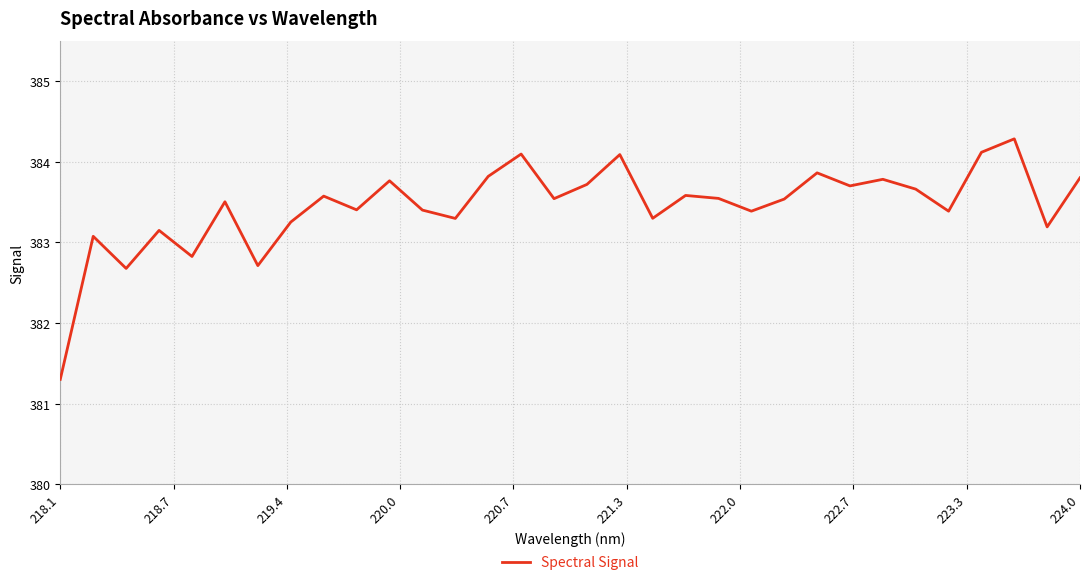

What is the greatest value displayed?

384.3